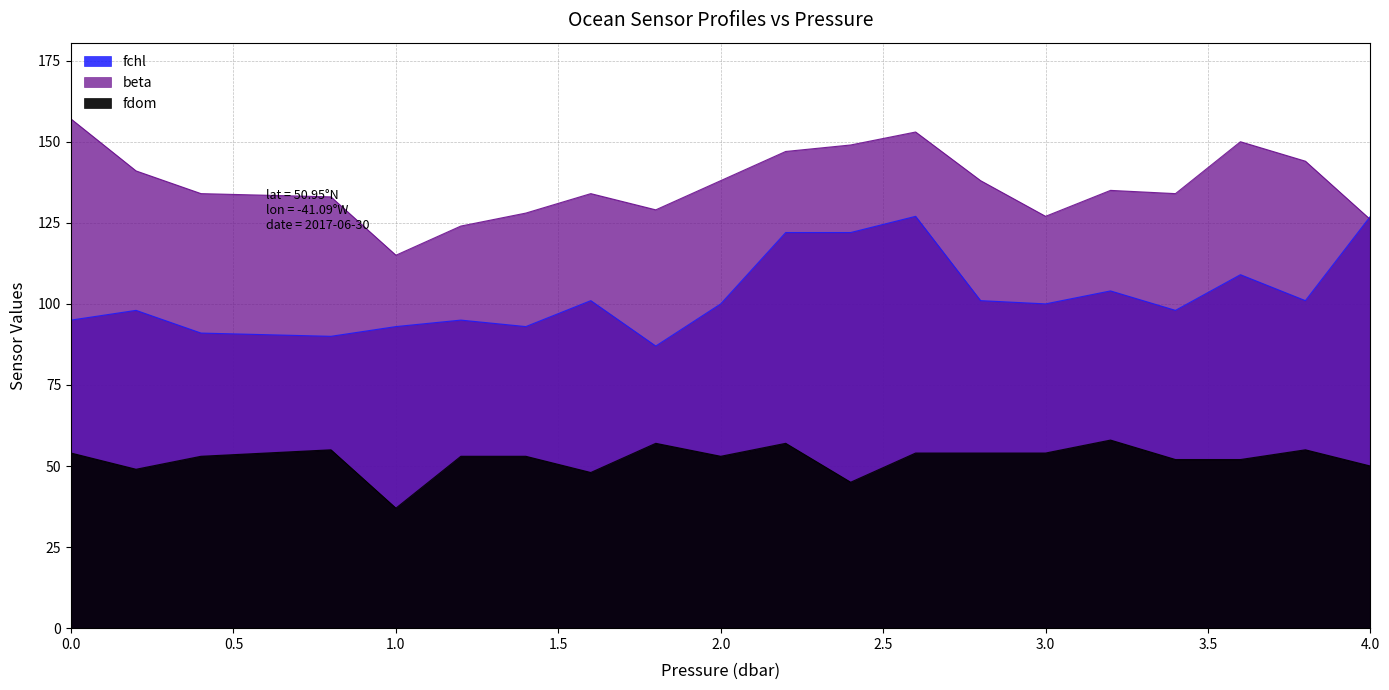

Reading left to right, list all the values displayed in this chart.

fchl: 95	98	91	90	93	95	93	101	87	100	122	122	127	101	100	104	98	109	101	127
beta: 157	141	134	133	115	124	128	134	129	138	147	149	153	138	127	135	134	150	144	126
fdom: 54	49	53	55	37	53	53	48	57	53	57	45	54	54	54	58	52	52	55	50